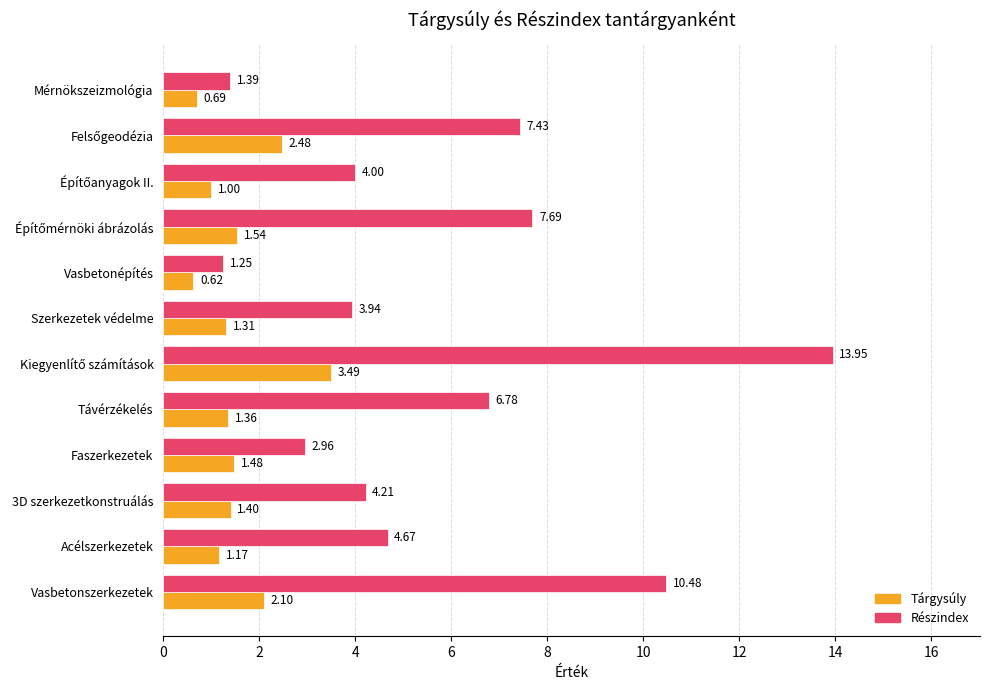

Which series has the largest total across all categories?

Részindex